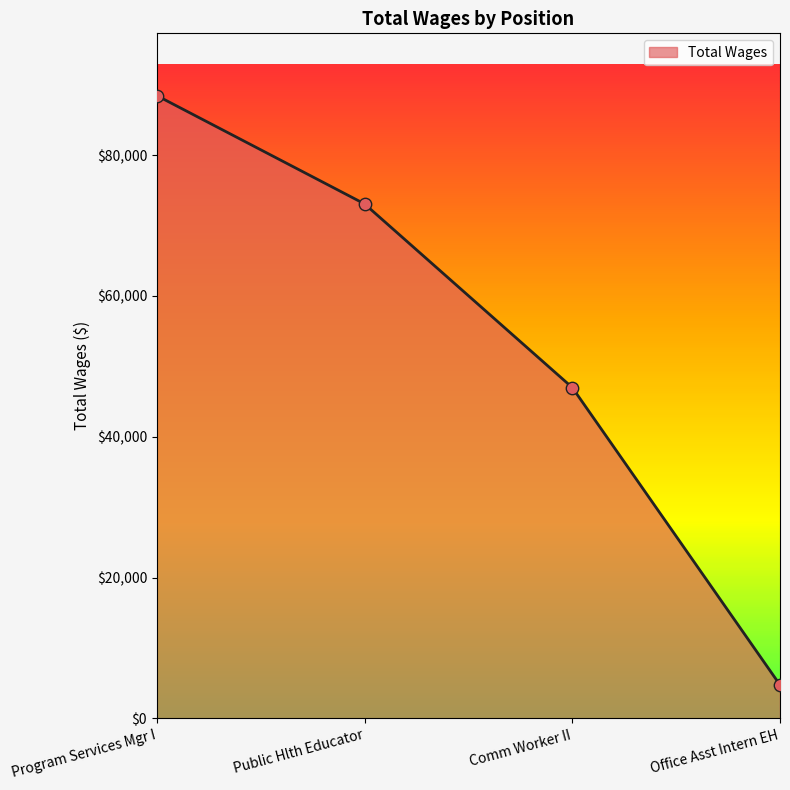

What is the ratio of the value at Program Services Mgr I to the value at Comm Worker II?

1.9